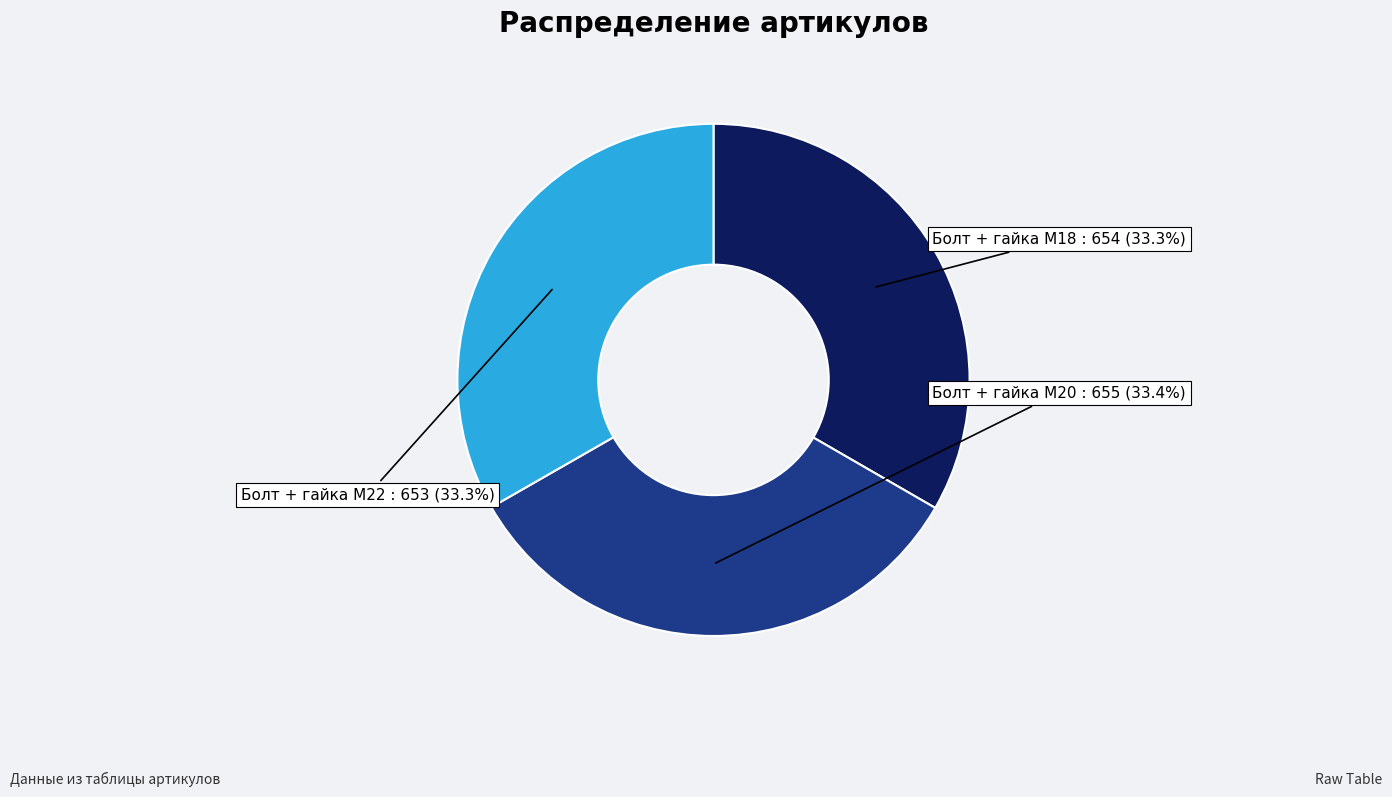

To the nearest percent, what is the combined percentage of Болт + гайка M20 and Болт + гайка M22?

67%